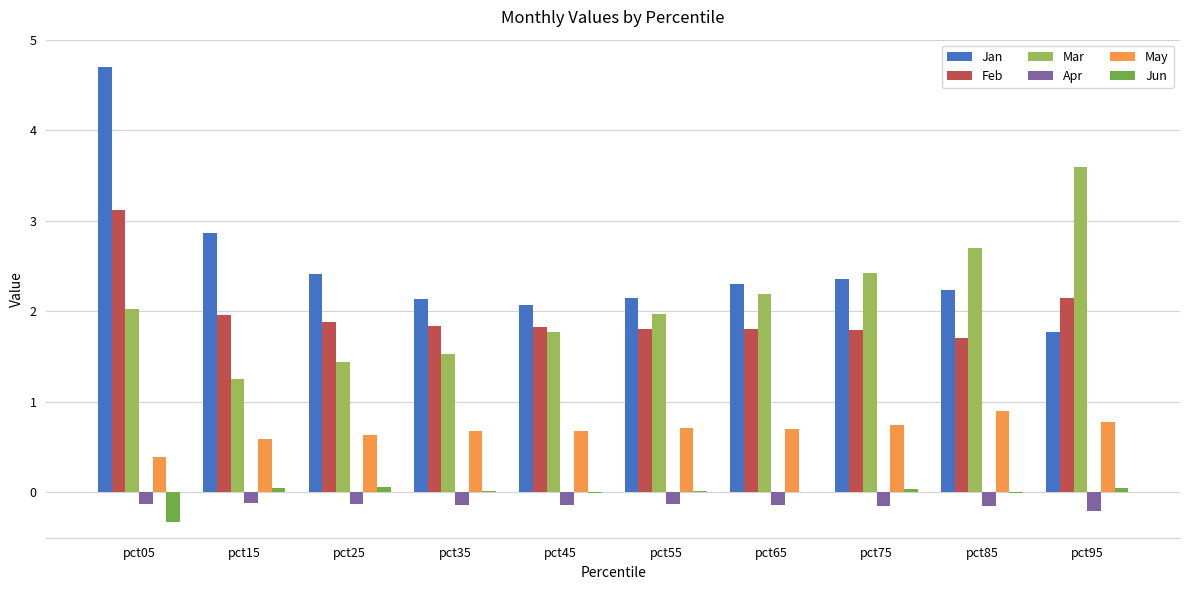

What is the maximum value for Mar?

3.6